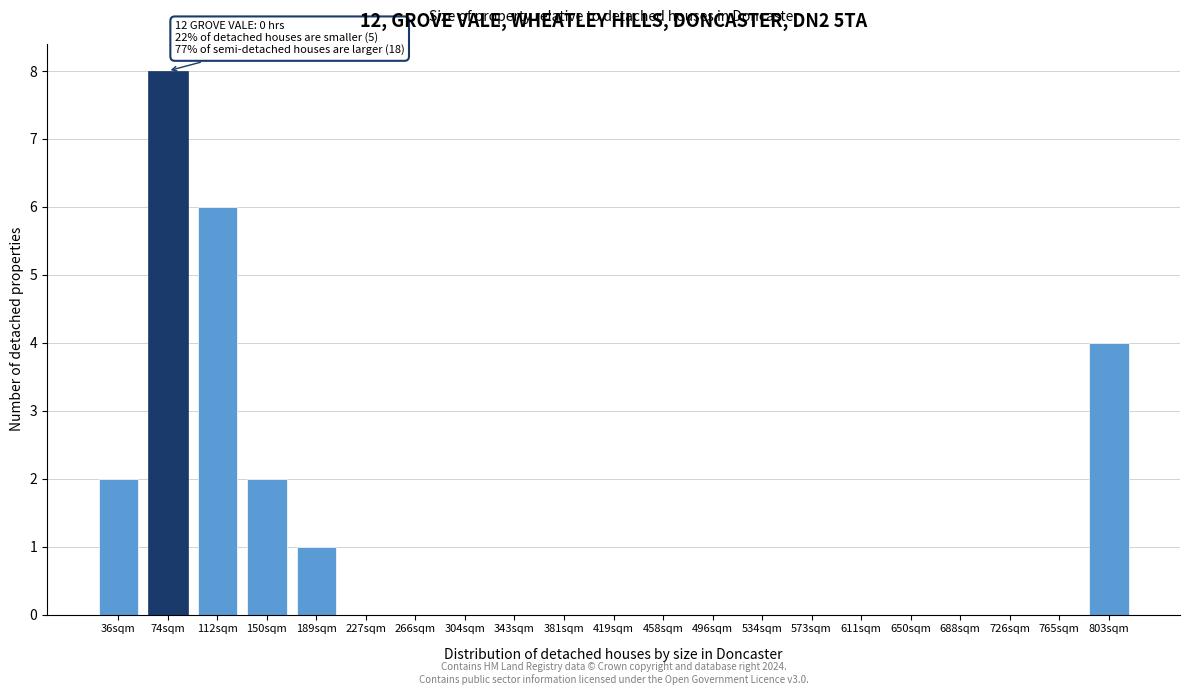

Reading left to right, what are all the values shown in this chart?

36sqm=2	74sqm=8	112sqm=6	150sqm=2	189sqm=1	227sqm=0	266sqm=0	304sqm=0	343sqm=0	381sqm=0	419sqm=0	458sqm=0	496sqm=0	534sqm=0	573sqm=0	611sqm=0	650sqm=0	688sqm=0	726sqm=0	765sqm=0	803sqm=4